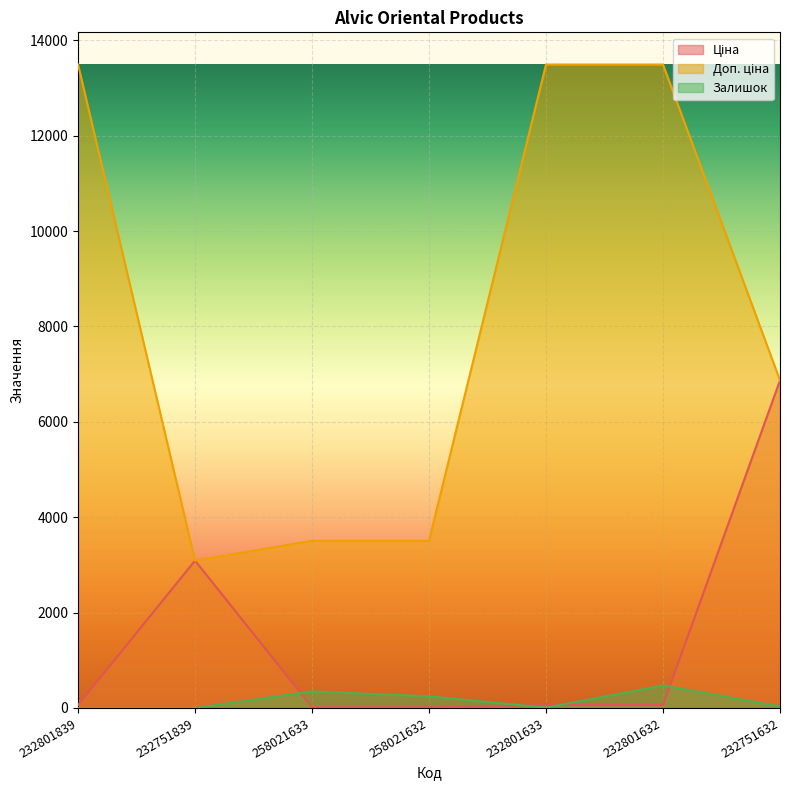

What is the difference between the maximum and minimum values in the Доп. ціна series?

10402.2